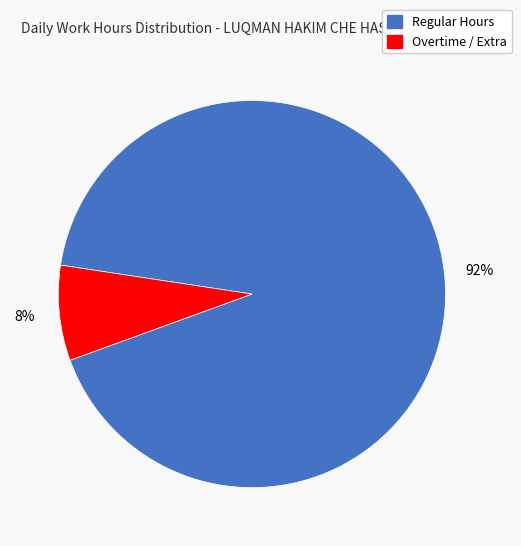

Does any single category account for the majority?

Yes